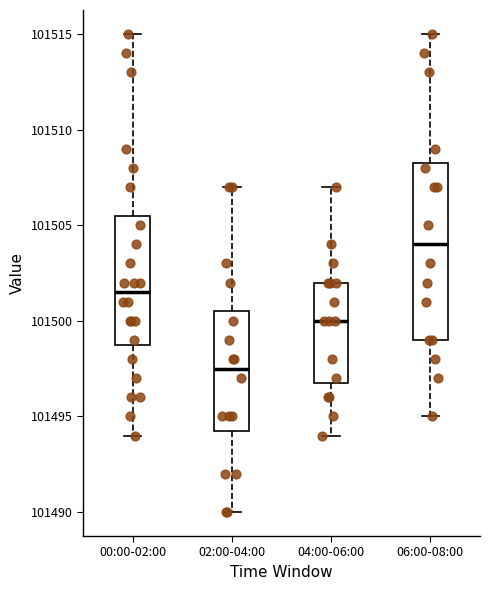

Reading left to right, read every box against the y-axis: the position of its median line, the range the box covers, and the ends of its whiskers. The values are not printed on the chart, so give them approximately, as read against the axis.

00:00-02:00: median 101501.5, box 101499.0 to 101505.5, whiskers 101494.0 to 101515.0
02:00-04:00: median 101497.5, box 101494.5 to 101500.5, whiskers 101490.0 to 101507.0
04:00-06:00: median 101500.0, box 101497.0 to 101502.0, whiskers 101494.0 to 101507.0
06:00-08:00: median 101504.0, box 101499.0 to 101508.5, whiskers 101495.0 to 101515.0